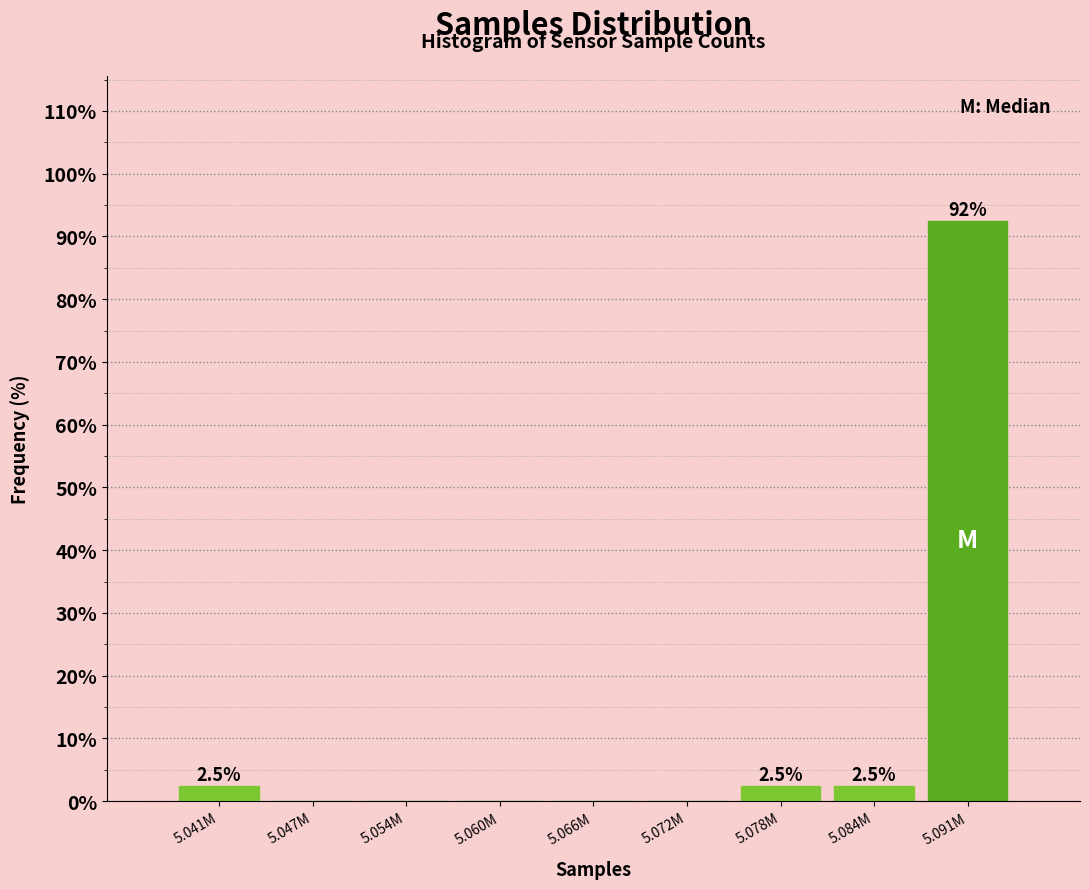

Reading left to right, what are all the values shown in this chart?

5.041M=2.5	5.047M=0.0	5.054M=0.0	5.060M=0.0	5.066M=0.0	5.072M=0.0	5.078M=2.5	5.084M=2.5	5.091M=92.5